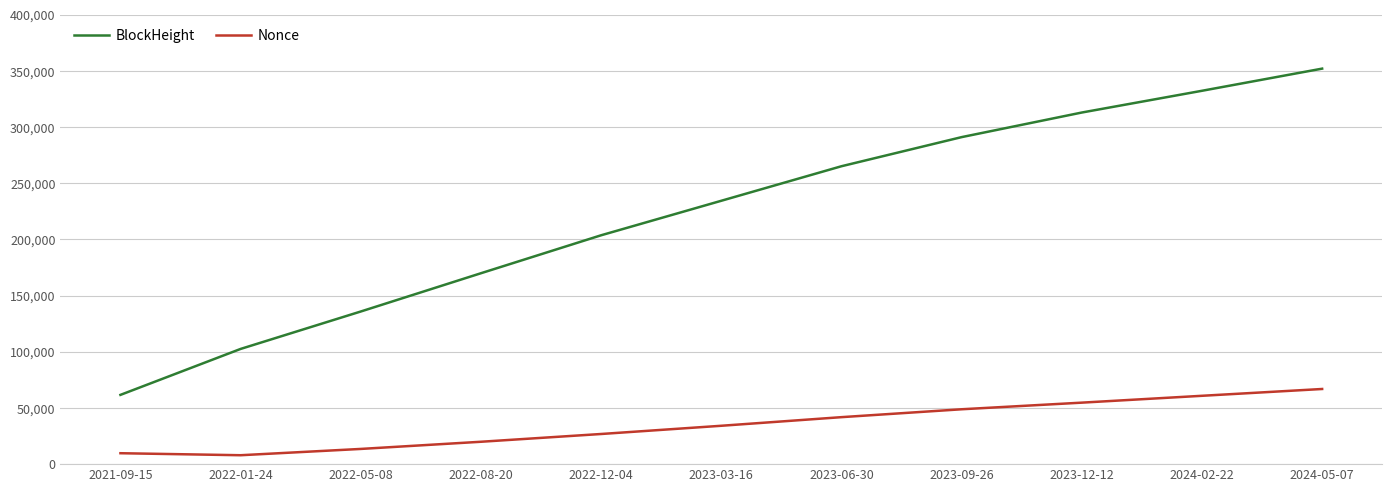

Rank the series at 2023-03-16 from highest to lowest value.

BlockHeight, Nonce